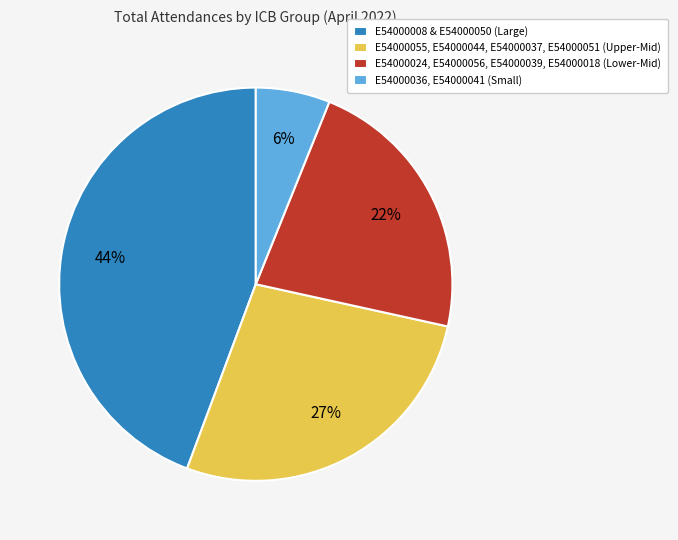

Approximately how many times larger is the value at E54000008 & E54000050 (Large) compared to E54000024, E54000056, E54000039, E54000018 (Lower-Mid)?

2.0